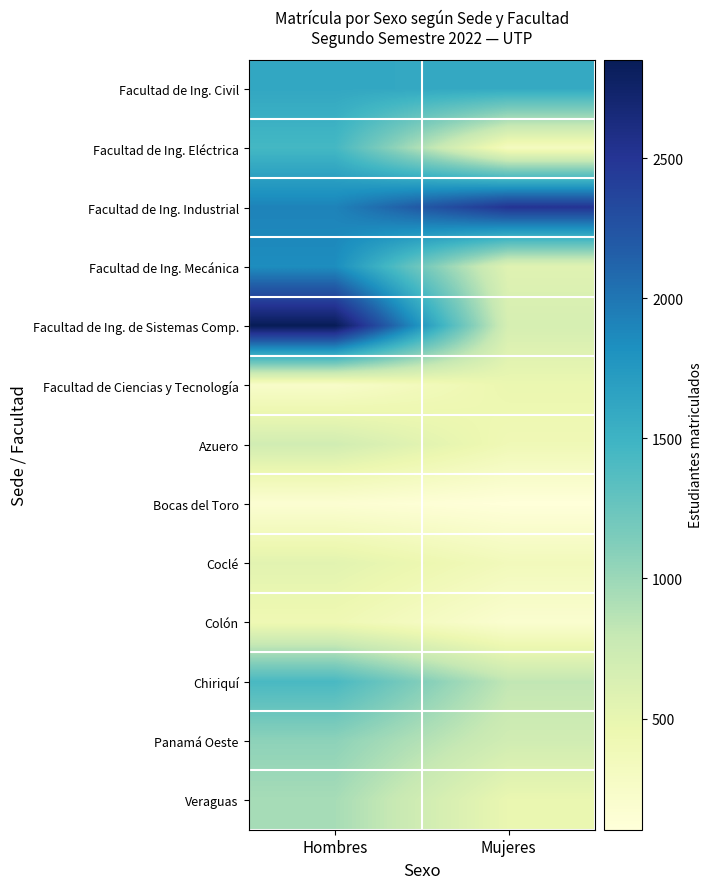

What is the total value across all series at Mujeres?

9156